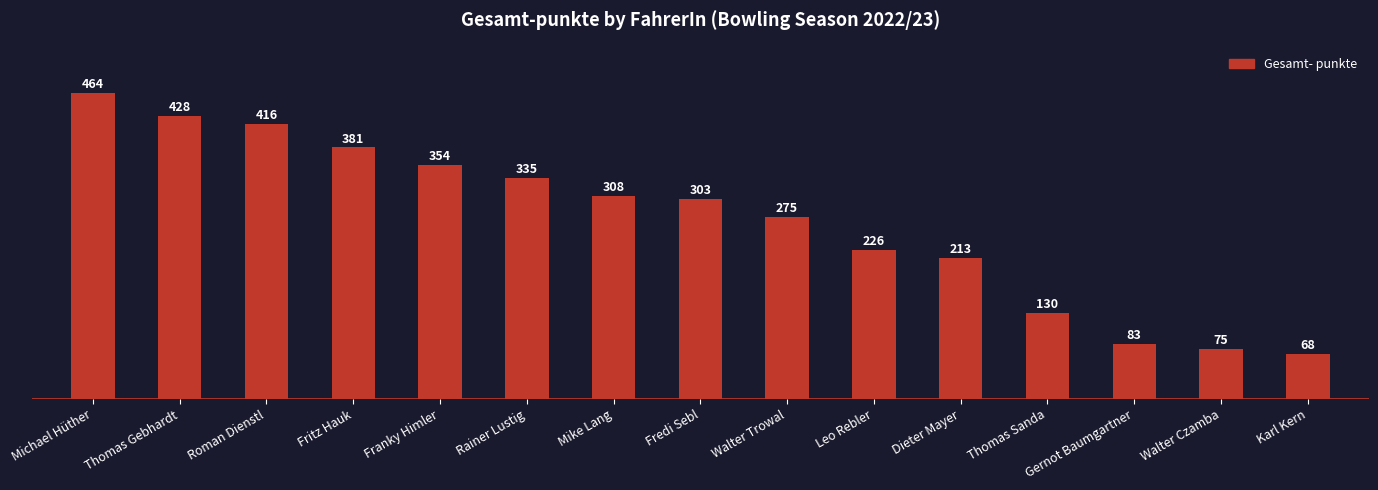

What is the sum of the values at Franky Himler and Mike Lang?

662